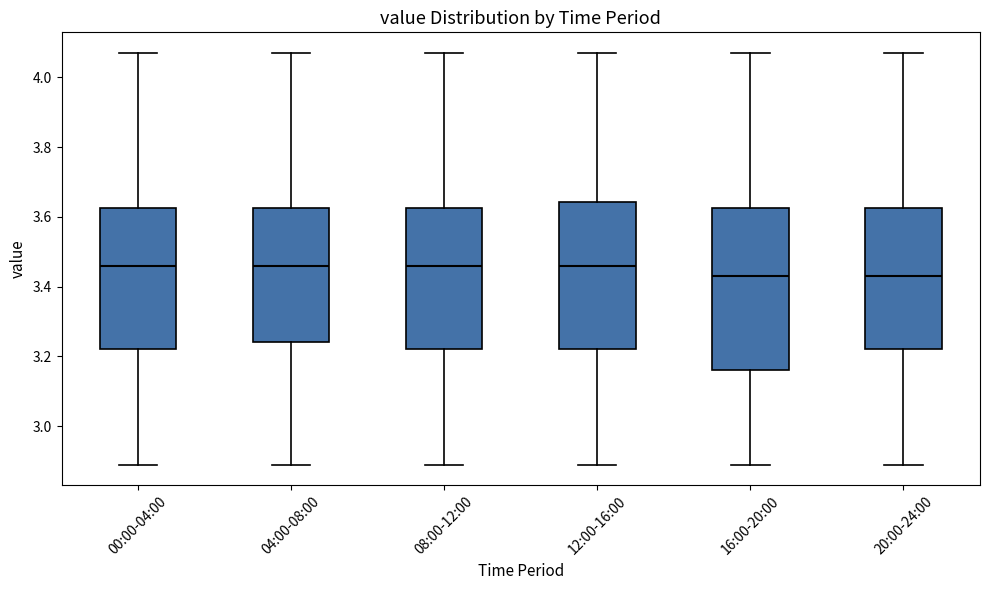

Reading left to right, read every box against the y-axis: the position of its median line, the range the box covers, and the ends of its whiskers. The values are not printed on the chart, so give them approximately, as read against the axis.

00:00-04:00: median 3.46, box 3.22 to 3.62, whiskers 2.90 to 4.08
04:00-08:00: median 3.46, box 3.24 to 3.62, whiskers 2.90 to 4.08
08:00-12:00: median 3.46, box 3.22 to 3.62, whiskers 2.90 to 4.08
12:00-16:00: median 3.46, box 3.22 to 3.64, whiskers 2.90 to 4.08
16:00-20:00: median 3.44, box 3.16 to 3.62, whiskers 2.90 to 4.08
20:00-24:00: median 3.44, box 3.22 to 3.62, whiskers 2.90 to 4.08